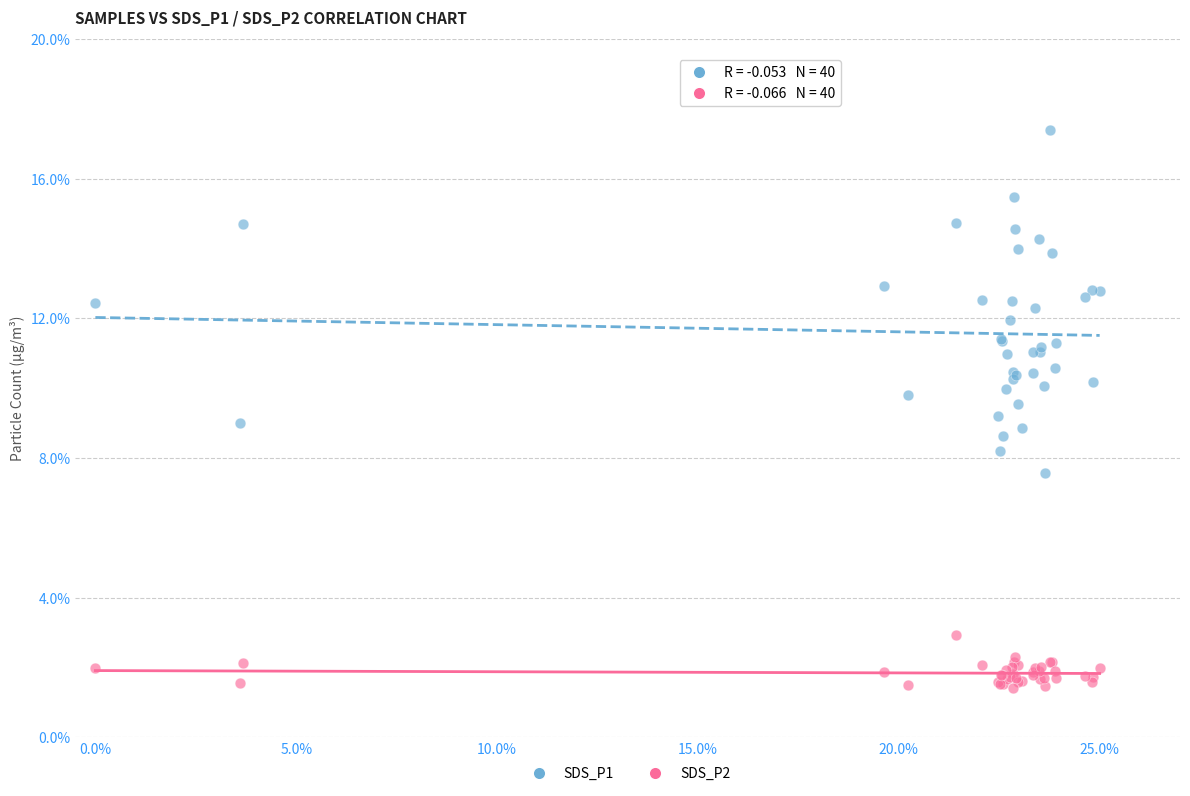

Which series has the widest spread of Y values?

SDS_P1